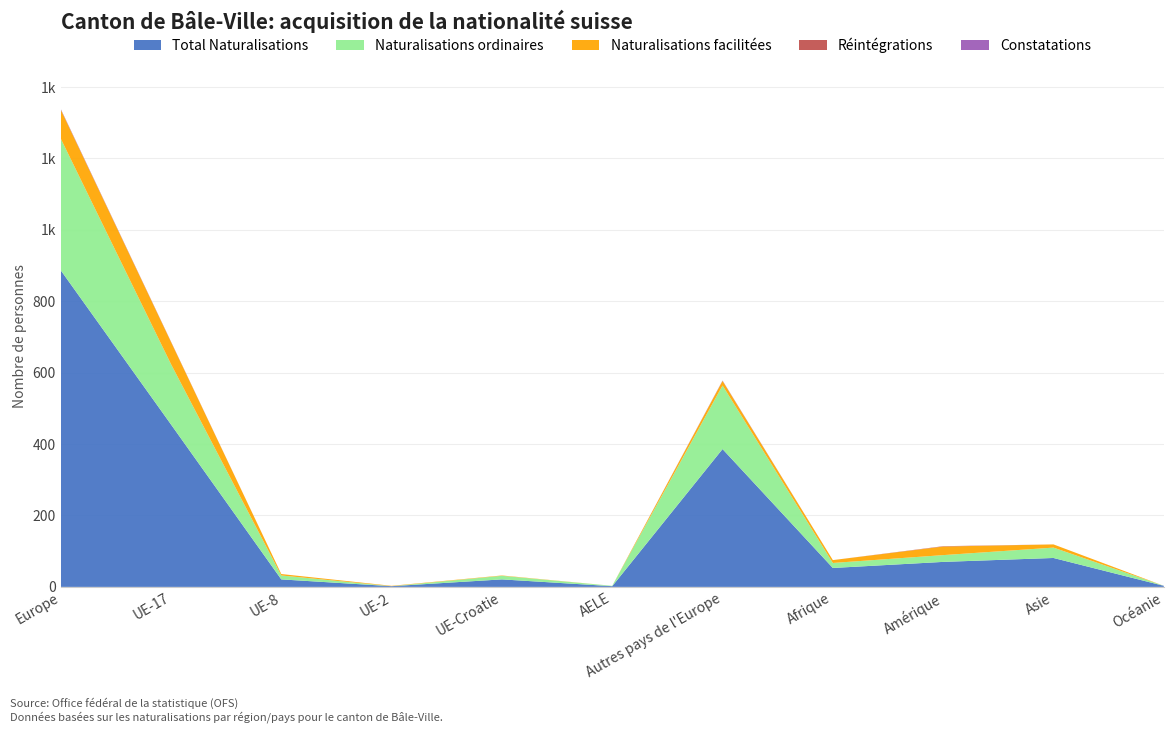

Reading left to right, list all the values displayed in this chart.

Total Naturalisations: Europe=887	UE-17=455	UE-8=21	UE-2=2	UE-Croatie=21	AELE=2	Autres pays de l'Europe=386	Afrique=53	Amérique=70	Asie=81	Océanie=3
Naturalisations ordinaires: Europe=369	UE-17=169	UE-8=11	UE-2=0	UE-Croatie=10	AELE=1	Autres pays de l'Europe=178	Afrique=14	Amérique=19	Asie=29	Océanie=0
Naturalisations facilitées: Europe=81	UE-17=62	UE-8=4	UE-2=1	UE-Croatie=1	AELE=0	Autres pays de l'Europe=13	Afrique=8	Amérique=24	Asie=9	Océanie=0
Réintégrations: Europe=1	UE-17=1	UE-8=0	UE-2=0	UE-Croatie=0	AELE=0	Autres pays de l'Europe=0	Afrique=0	Amérique=1	Asie=0	Océanie=0
Constatations: Europe=1	UE-17=0	UE-8=0	UE-2=0	UE-Croatie=0	AELE=0	Autres pays de l'Europe=1	Afrique=0	Amérique=0	Asie=0	Océanie=0